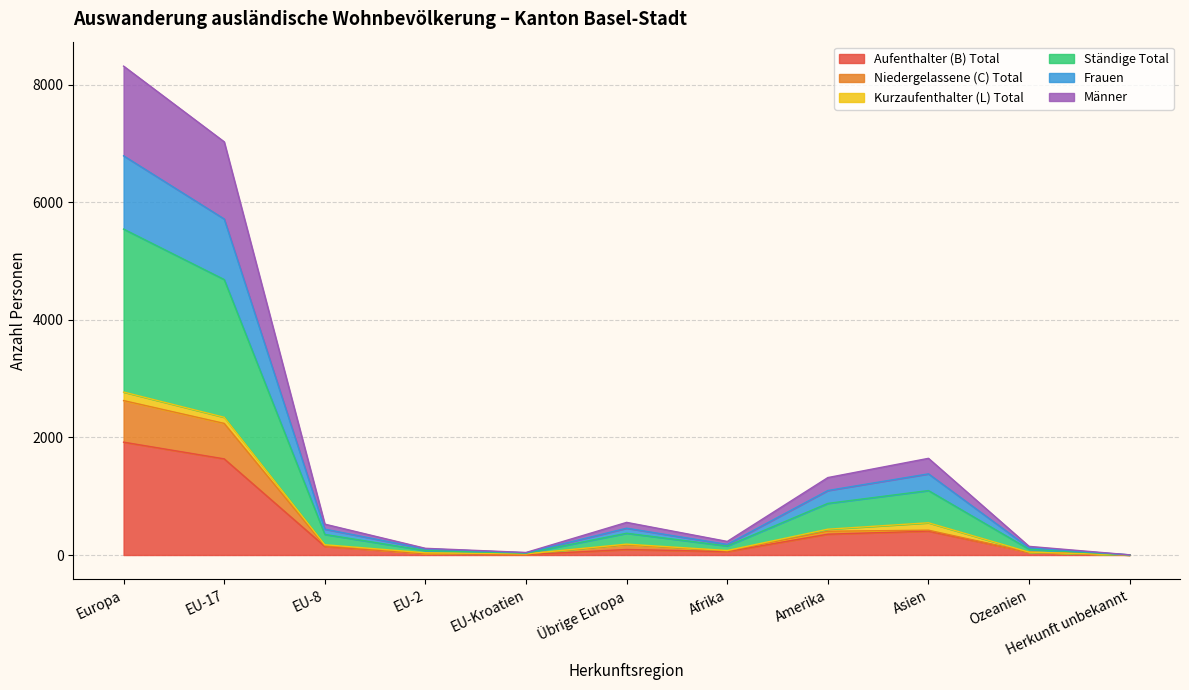

What is the approximate value of Aufenthalter (B) Total at Asien?

406